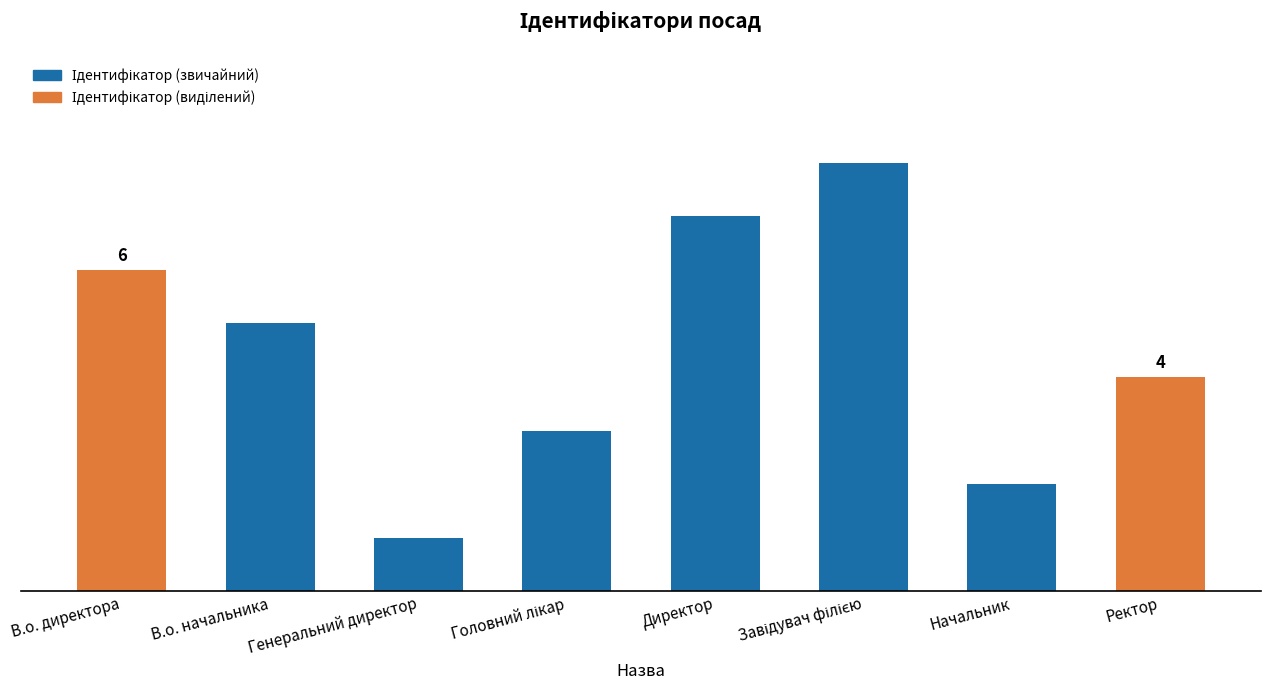

Reading left to right, extract all data points from this chart.

6	5	1	3	7	8	2	4